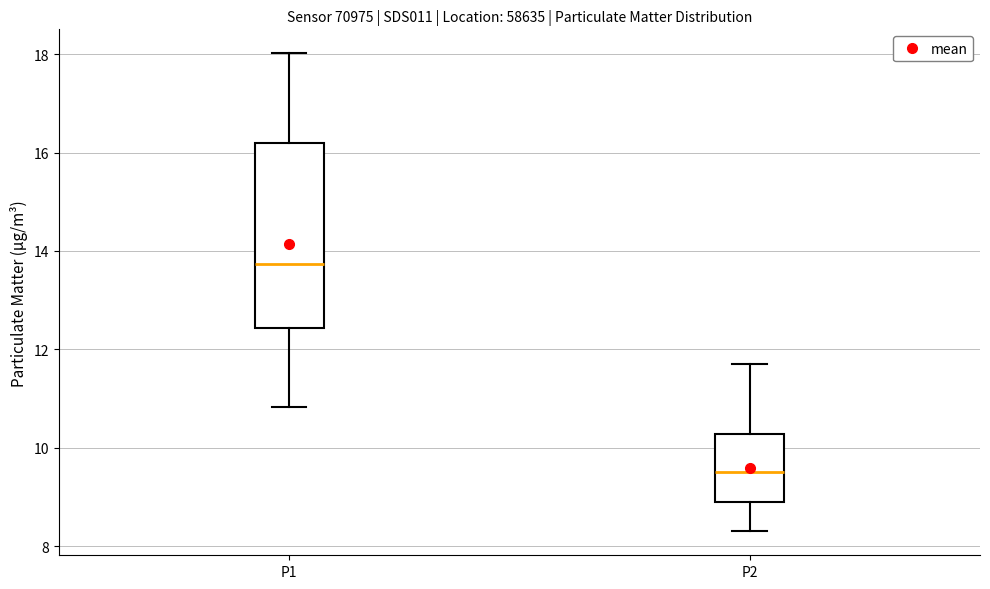

Where does the upper whisker of the box for P1 end on the y-axis? The values are not printed on the chart, so give them approximately, as read against the axis.

18.0